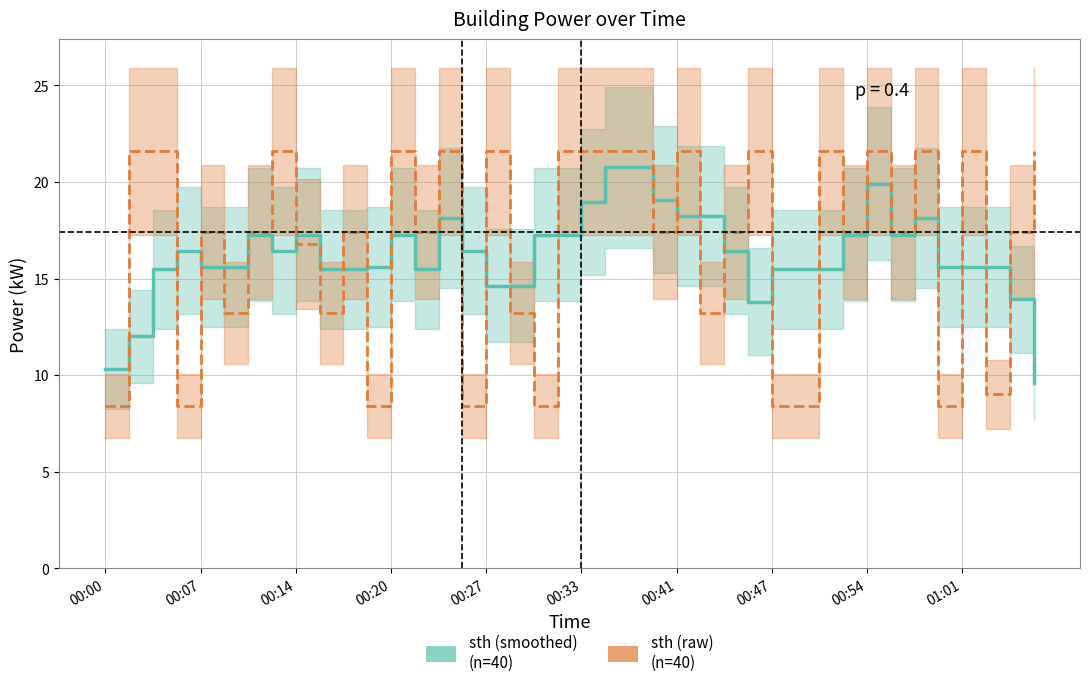

What position from the left is 00:00?

1